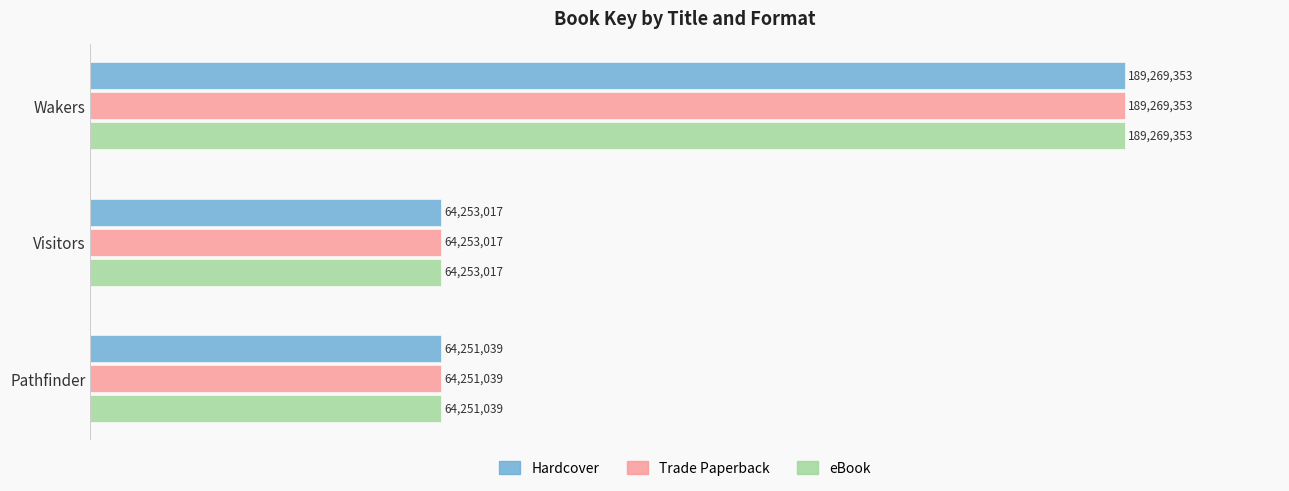

What are all the series names shown in the legend?

Hardcover, Trade Paperback, eBook